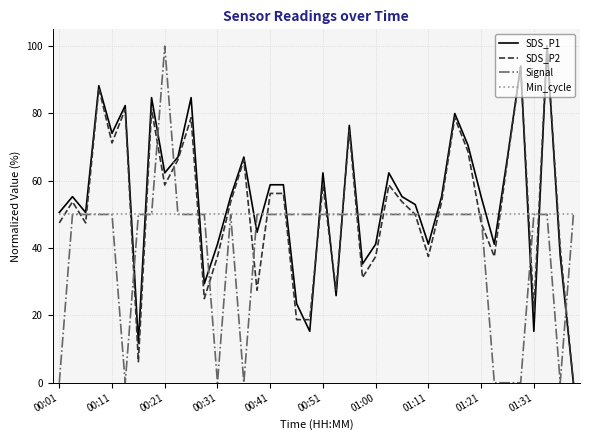

What is the greatest value displayed?

100.0